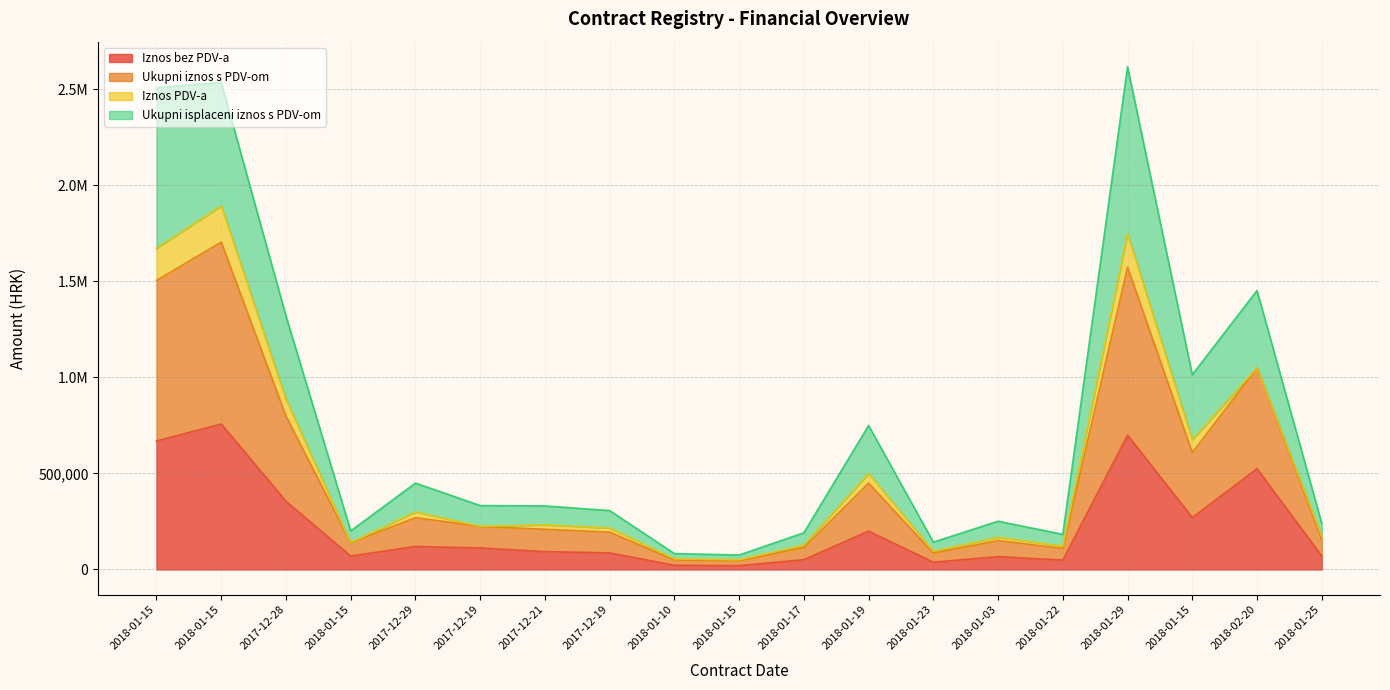

True or false: Ukupni isplaceni iznos s PDV-om has more than 2 interior local peaks.

True